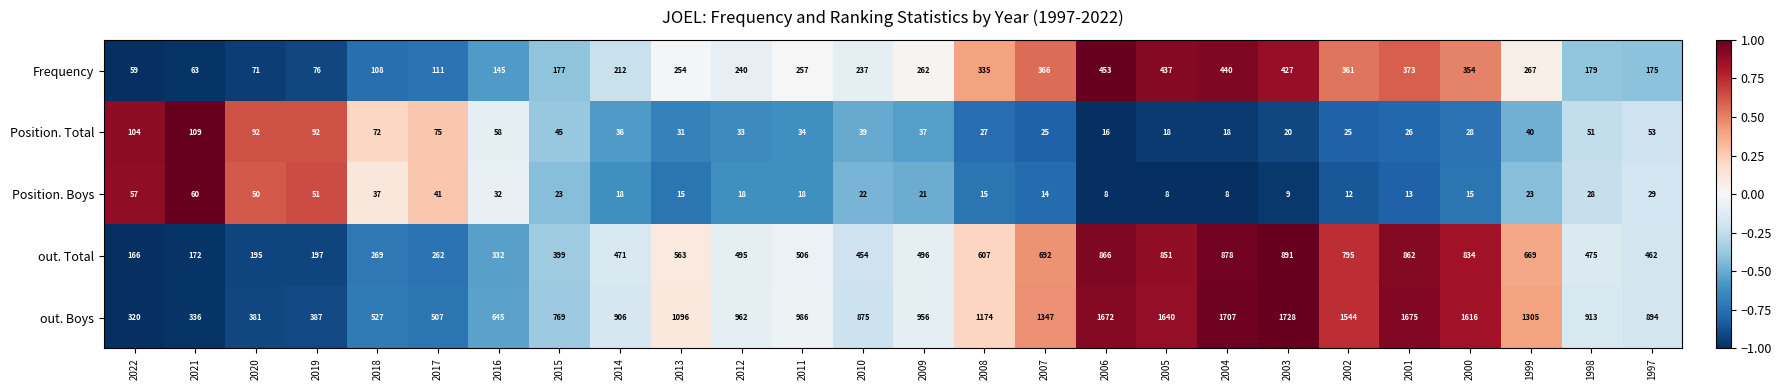

At which label does Position. Total first exceed 37?

2022